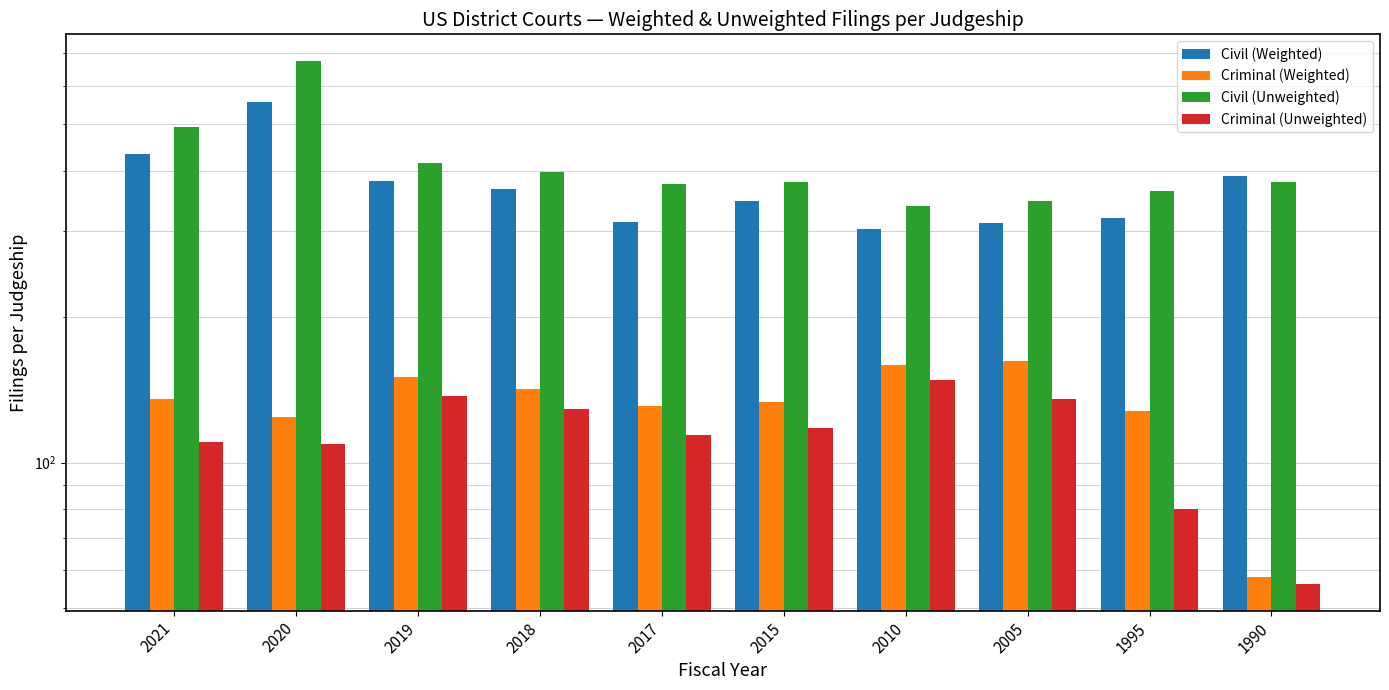

What is the total value across all series at 2020?

1463.0